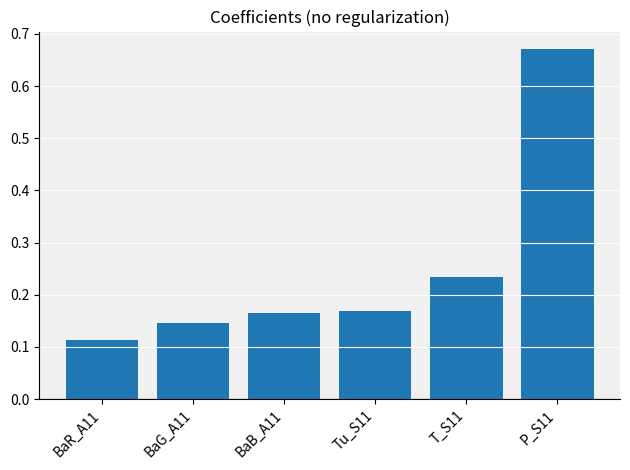

The chart shows a value of 0.2 at P_S11. True or false?

False